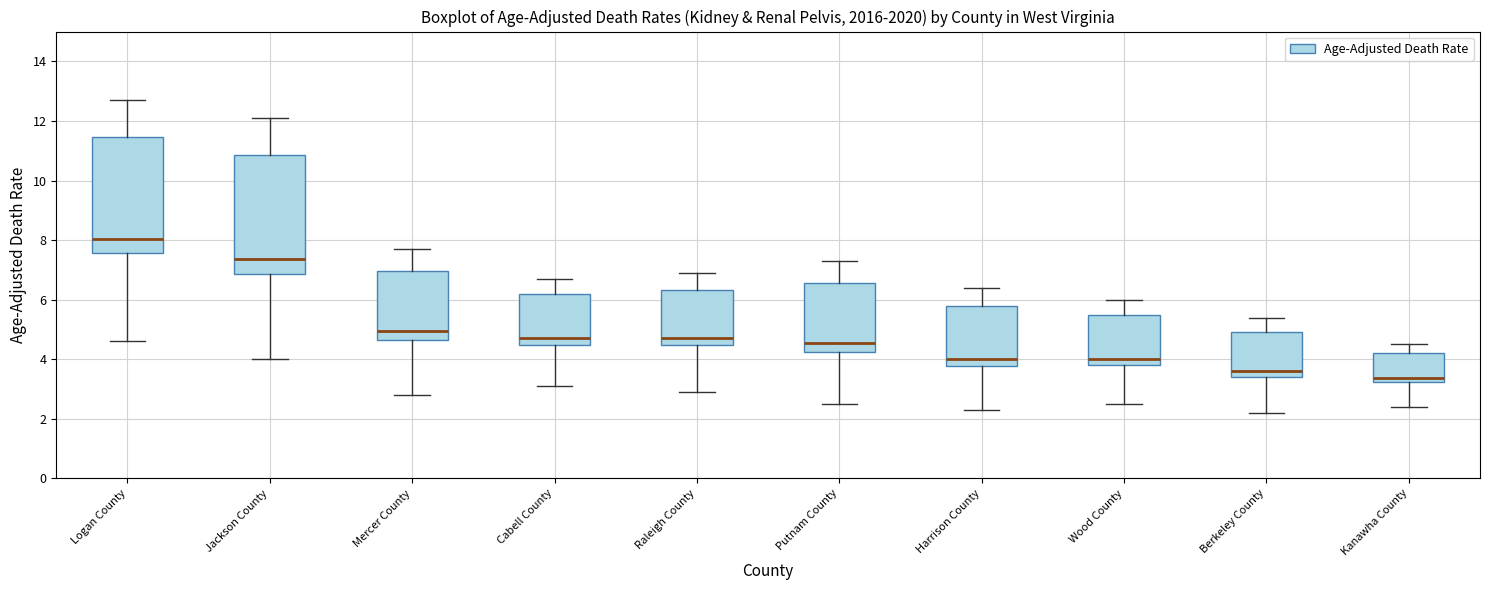

Reading left to right, read every box against the y-axis: the position of its median line, the range the box covers, and the ends of its whiskers. The values are not printed on the chart, so give them approximately, as read against the axis.

Logan County: median 8.0, box 7.6 to 11.4, whiskers 4.6 to 12.8
Jackson County: median 7.4, box 6.8 to 10.8, whiskers 4.0 to 12.2
Mercer County: median 5.0, box 4.6 to 7.0, whiskers 2.8 to 7.8
Cabell County: median 4.8, box 4.4 to 6.2, whiskers 3.2 to 6.8
Raleigh County: median 4.8, box 4.4 to 6.4, whiskers 3.0 to 7.0
Putnam County: median 4.6, box 4.2 to 6.6, whiskers 2.6 to 7.4
Harrison County: median 4.0, box 3.8 to 5.8, whiskers 2.4 to 6.4
Wood County: median 4.0, box 3.8 to 5.4, whiskers 2.6 to 6.0
Berkeley County: median 3.6, box 3.4 to 5.0, whiskers 2.2 to 5.4
Kanawha County: median 3.4, box 3.2 to 4.2, whiskers 2.4 to 4.6